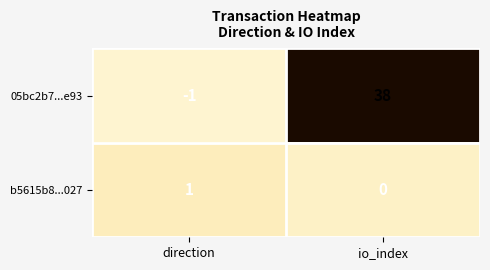

Is it true that 05bc2b7...e93 equals 65 at io_index?

False